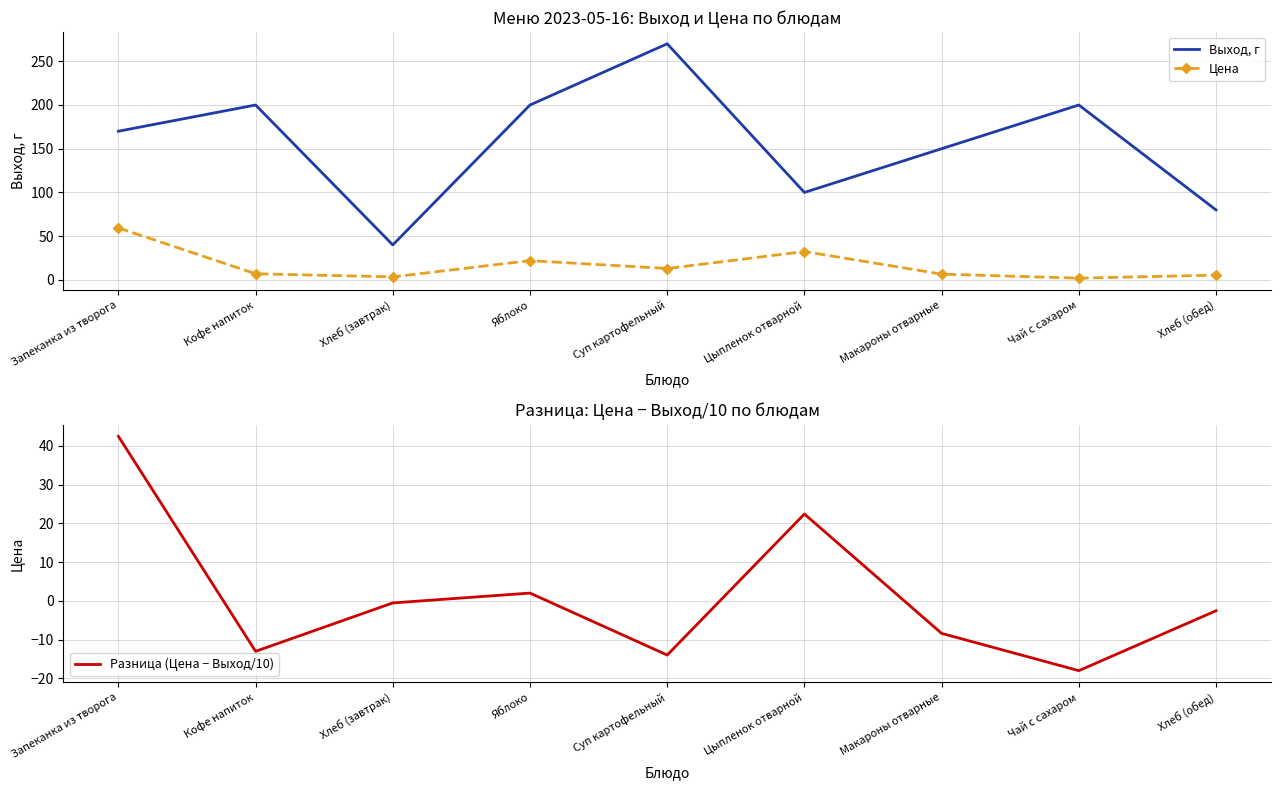

Where is the first local maximum for Цена?

Яблоко